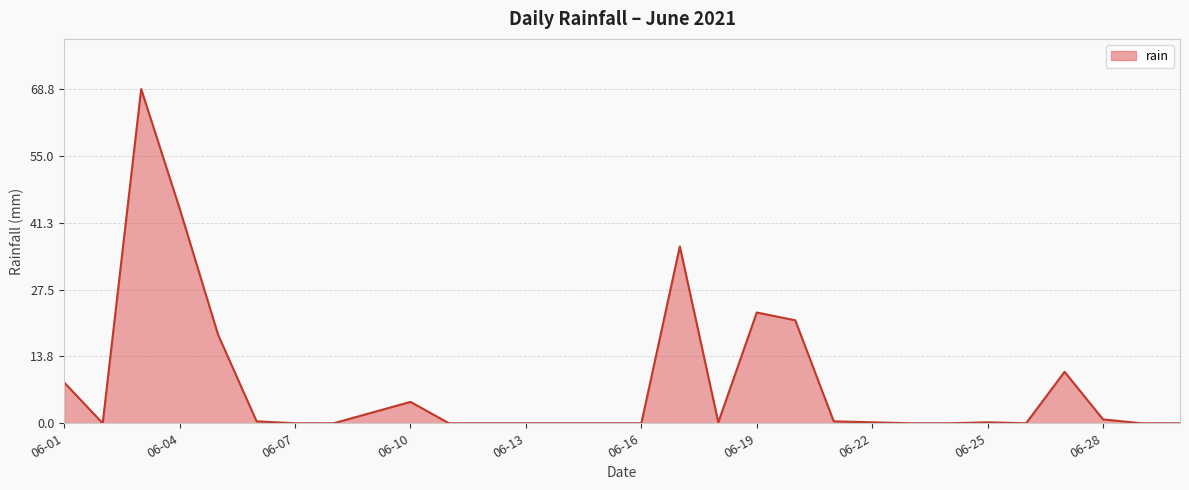

What is the difference between the maximum and minimum values?

68.8